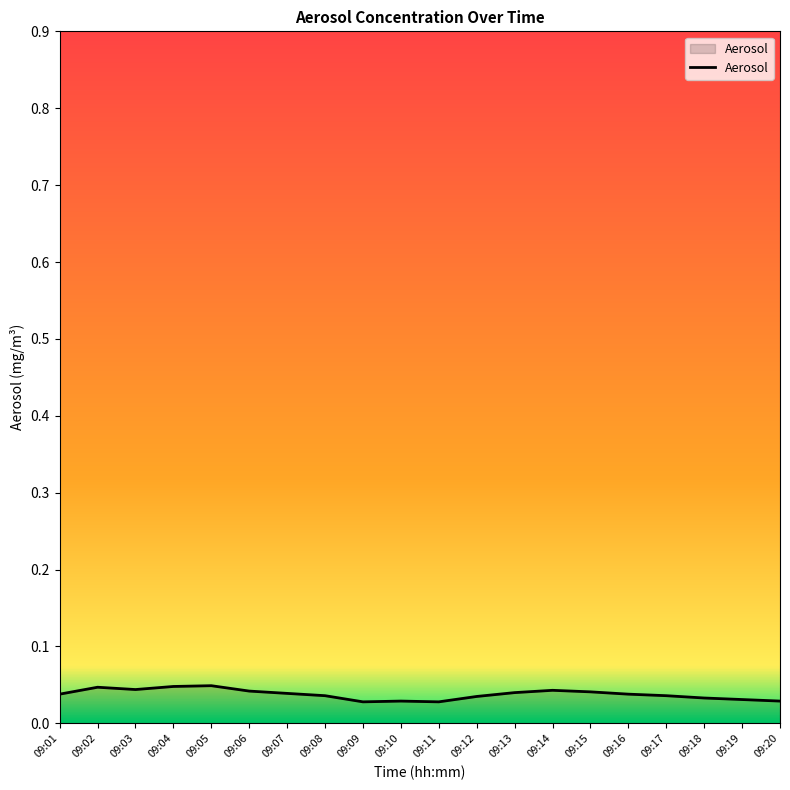

How many lines are shown in the chart?

1